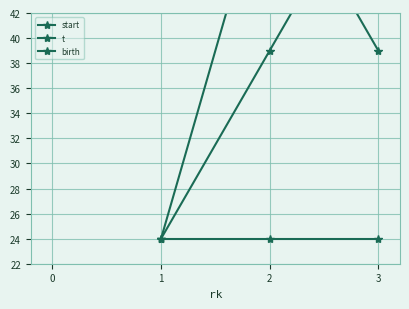

Reading right to left, list all the values displayed in this chart.

start: 39	54	24
t: 54	39	24
birth: 24	24	24